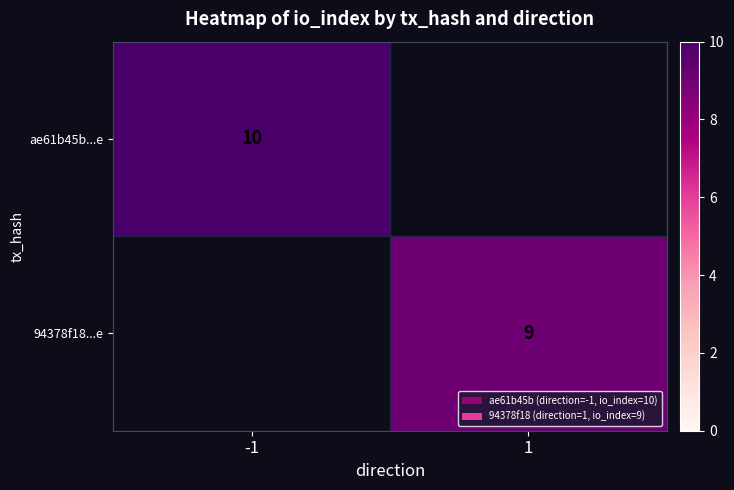

Is it true that ae61b45b...e equals 4 at -1?

False